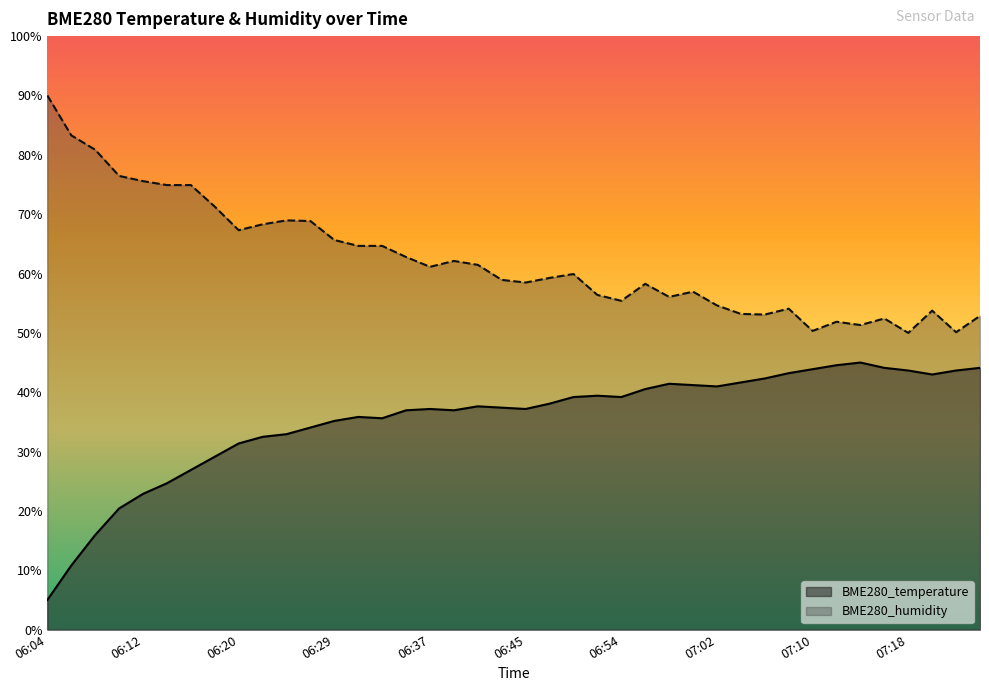

Reading left to right, extract all data points from this chart.

BME280_temperature: 5.0	10.8	15.9	20.4	22.9	24.7	26.9	29.1	31.4	32.5	32.9	34.1	35.2	35.8	35.6	37.0	37.2	37.0	37.6	37.4	37.2	38.1	39.2	39.4	39.2	40.5	41.4	41.2	41.0	41.6	42.3	43.2	43.9	44.6	45.0	44.1	43.7	43.0	43.7	44.1
BME280_humidity: 90.0	83.3	80.9	76.4	75.6	74.9	74.9	71.3	67.3	68.3	69.0	68.8	65.6	64.7	64.7	62.8	61.1	62.1	61.5	58.9	58.5	59.3	59.9	56.4	55.4	58.3	56.1	56.9	54.6	53.2	53.1	54.1	50.3	51.9	51.3	52.4	50.0	53.7	50.1	52.9